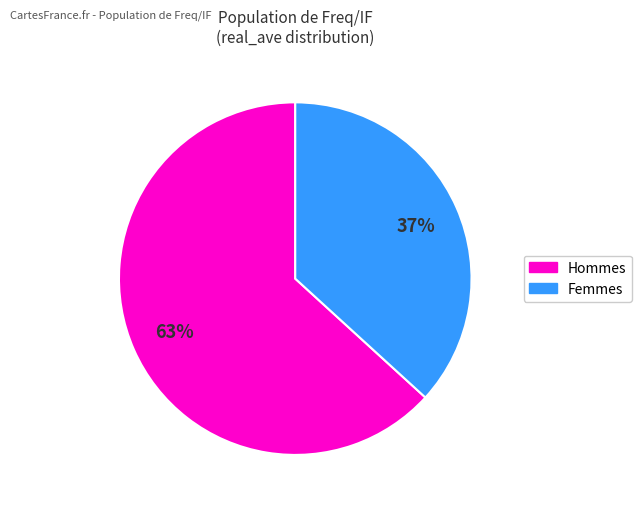

To the nearest percent, what is the average slice percentage?

50%